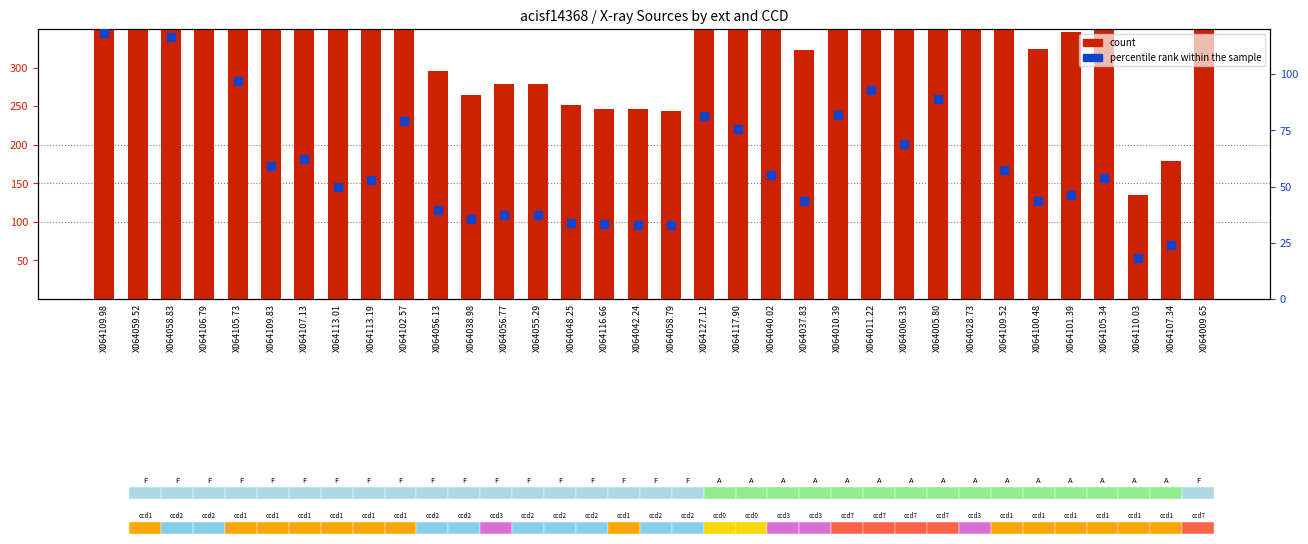

At how many categories does at least one series exceed 1631?

1